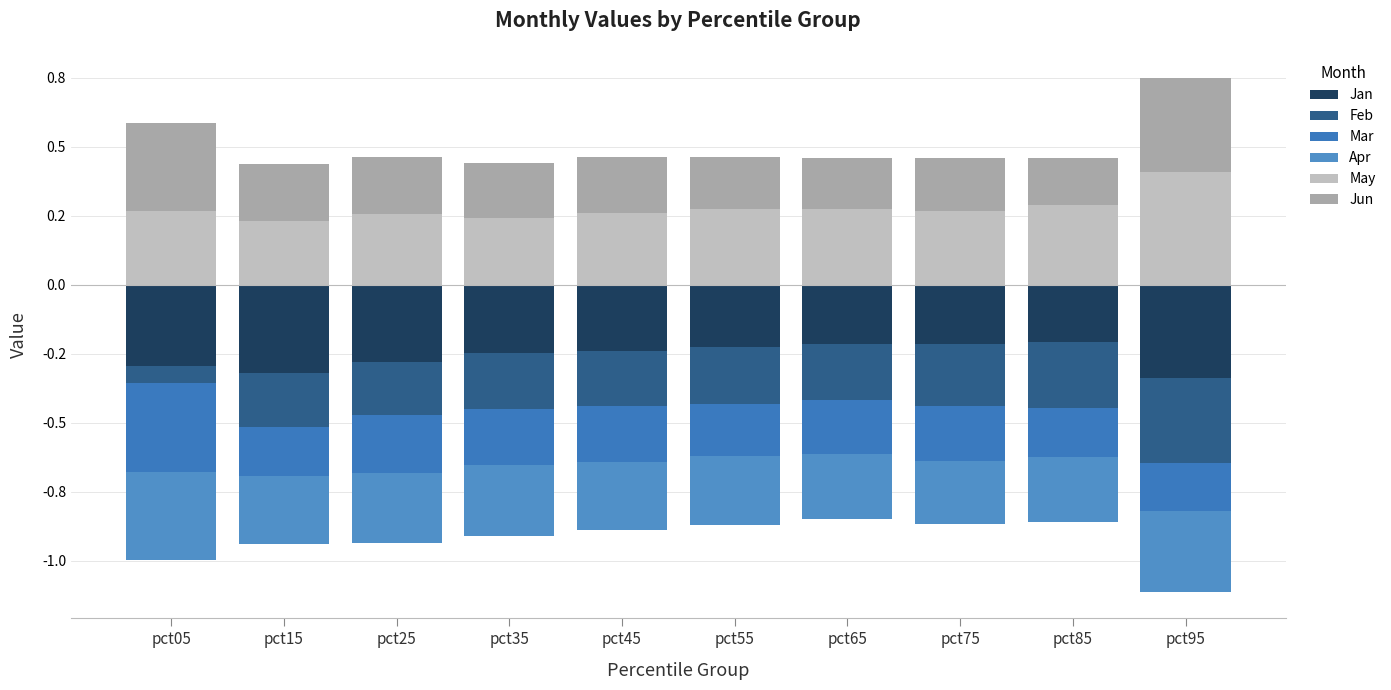

What is the highest value of the May series?

0.4